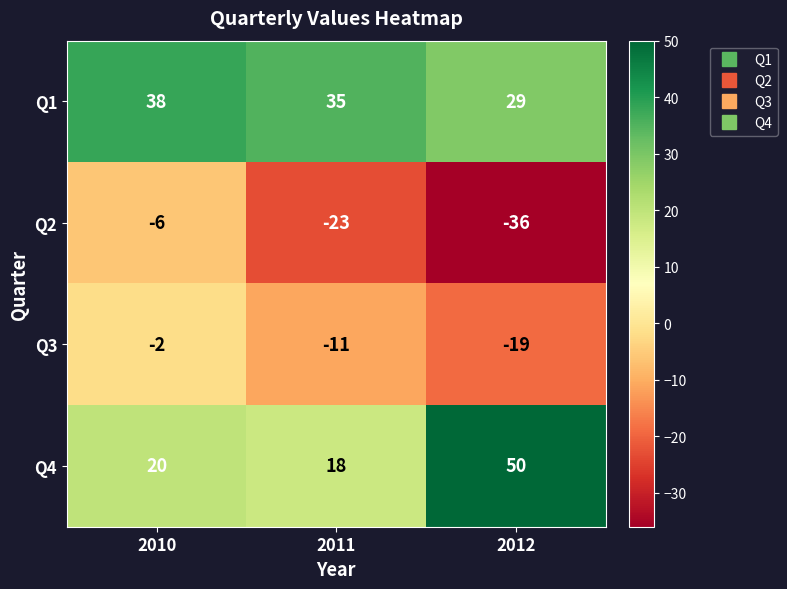

Reading right to left, list all the values displayed in this chart.

Q1: 2012=29	2011=35	2010=38
Q2: 2012=-36	2011=-23	2010=-6
Q3: 2012=-19	2011=-11	2010=-2
Q4: 2012=50	2011=18	2010=20